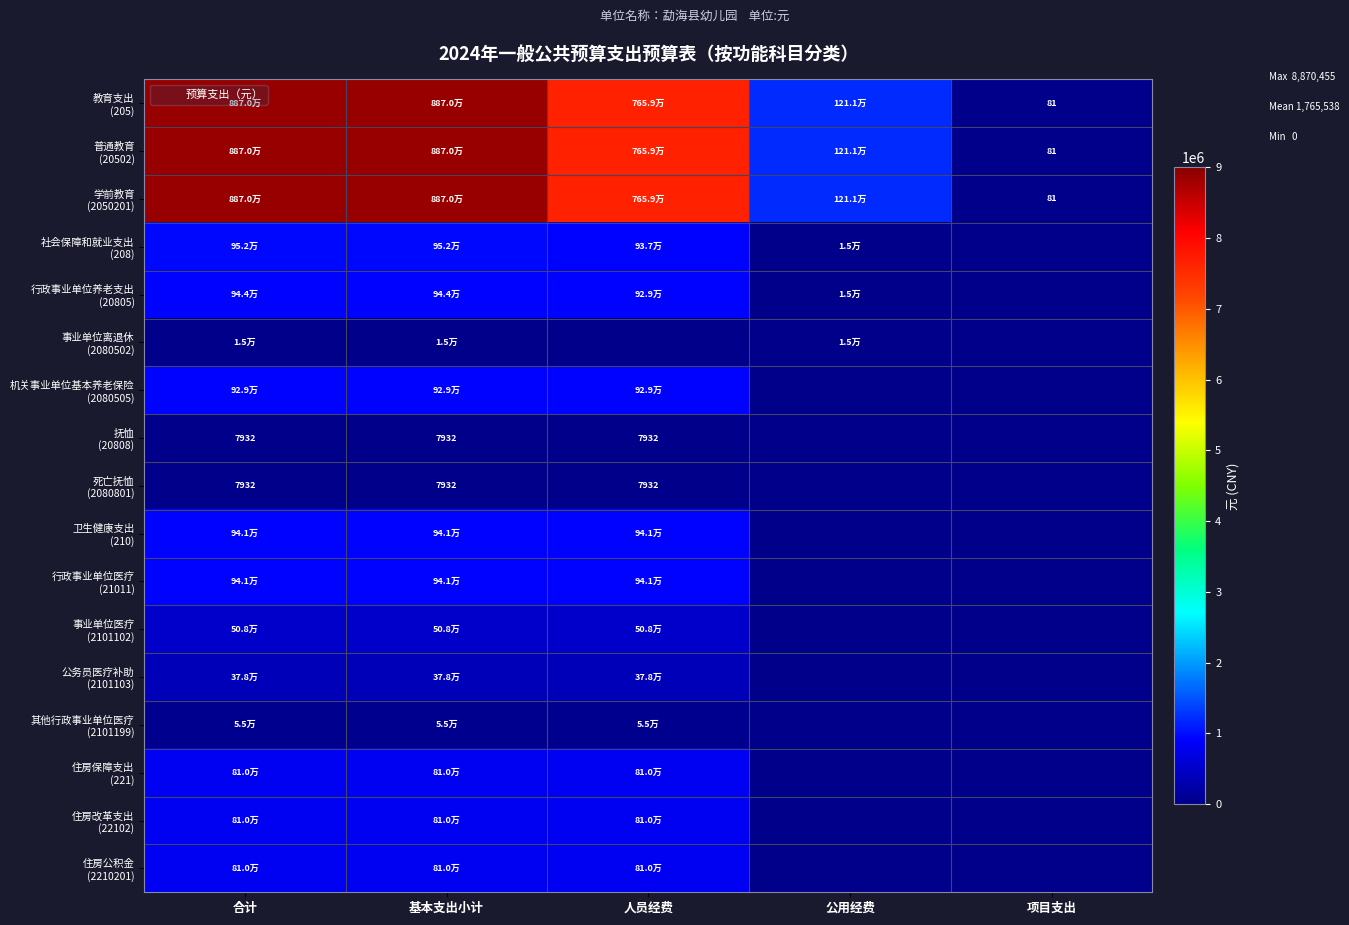

How many values in the 社会保障和就业支出 (208) series are below 937393?

2